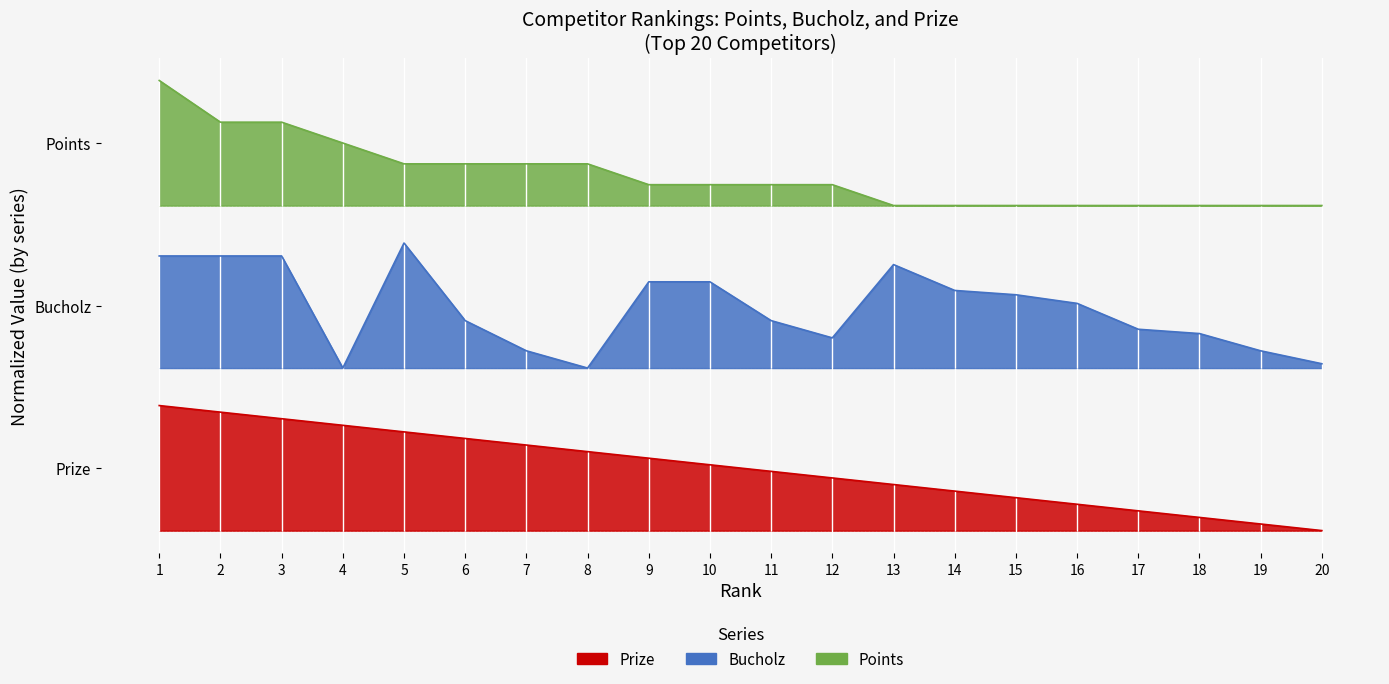

Which category has the lowest value in the Prize series?

20